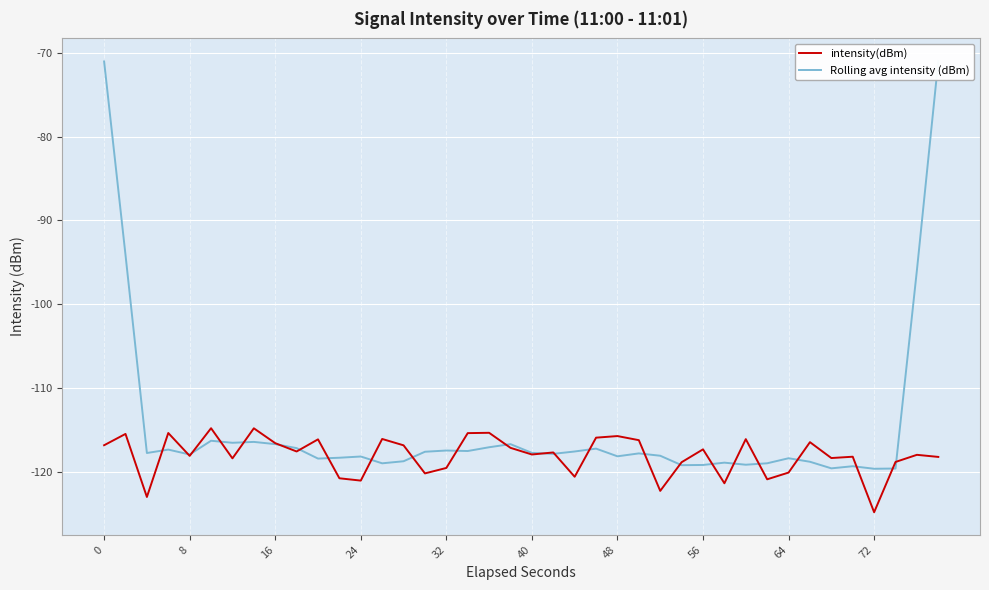

What is the maximum value for intensity(dBm)?

-114.8